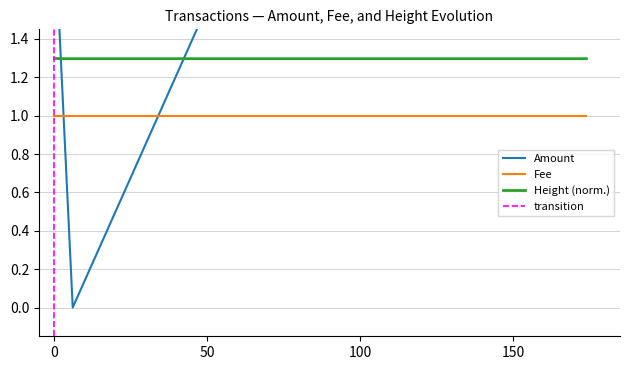

True or false: Height (norm.) and Fee cross at least once.

False